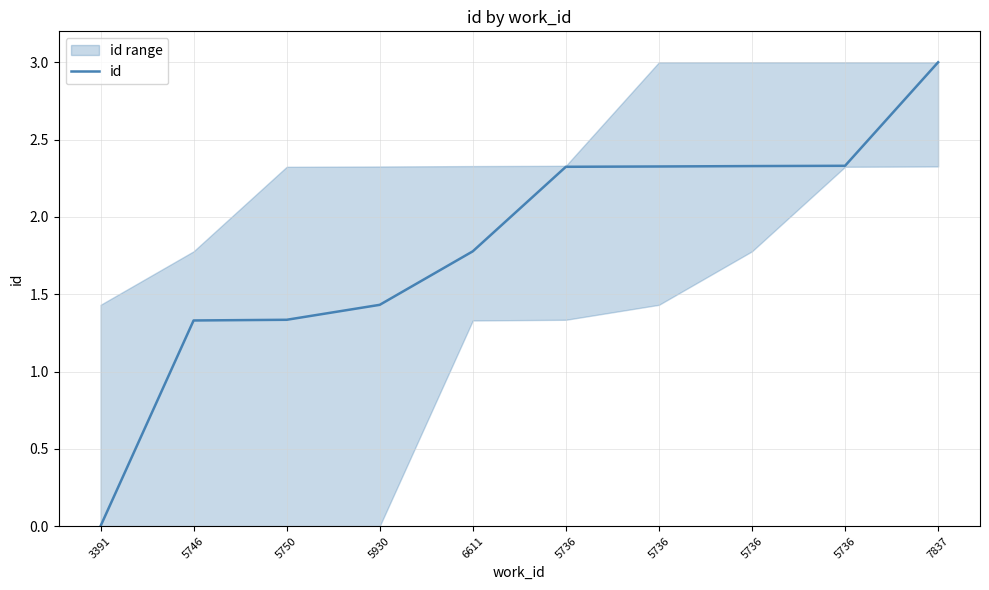

What is the average value?

1.8